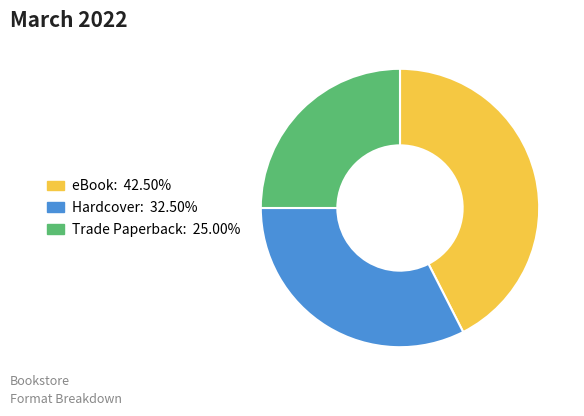

How many slices are in this pie chart?

3